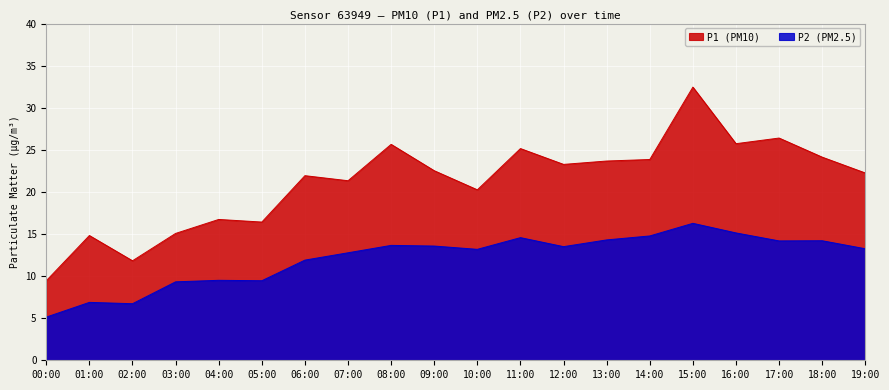

Reading left to right, what are all the values shown in this chart?

P1: 9.4	14.8	11.8	15.1	16.7	16.4	21.9	21.3	25.6	22.5	20.2	25.1	23.3	23.7	23.9	32.5	25.7	26.4	24.1	22.2
P2: 5.1	6.9	6.7	9.3	9.5	9.4	11.9	12.8	13.7	13.6	13.2	14.6	13.5	14.3	14.8	16.3	15.1	14.2	14.2	13.2